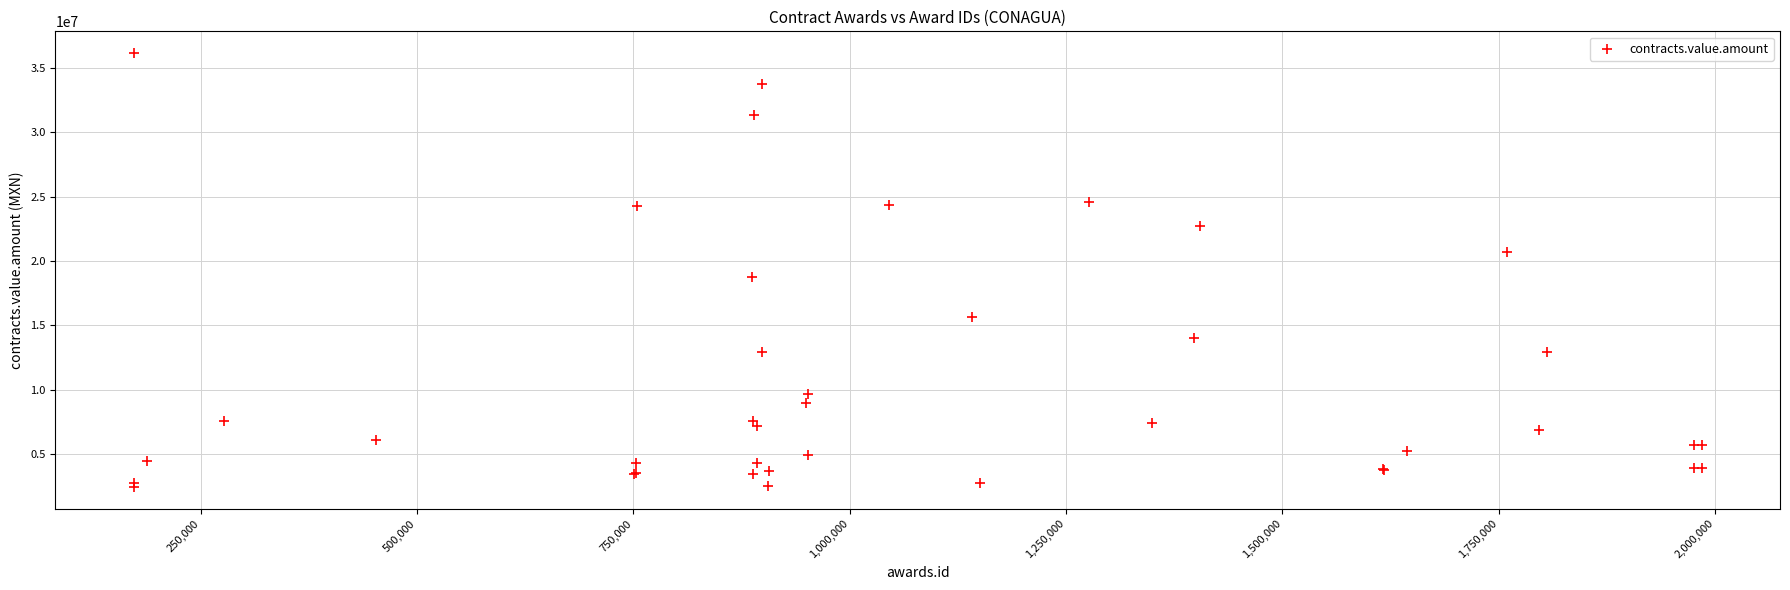

What Y value in the scatter plot is closest to 19295900?

18731680.0